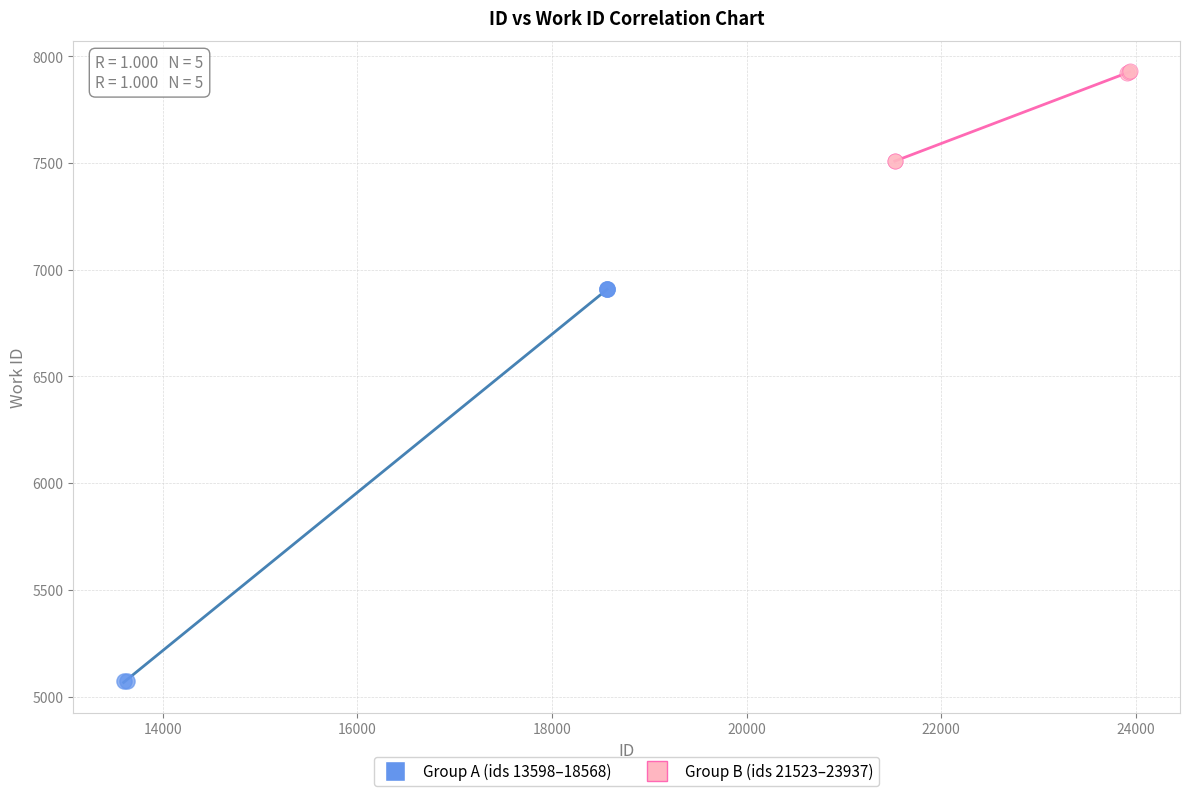

Which series contains the lowest Y value?

Group A (ids 13598–18568)